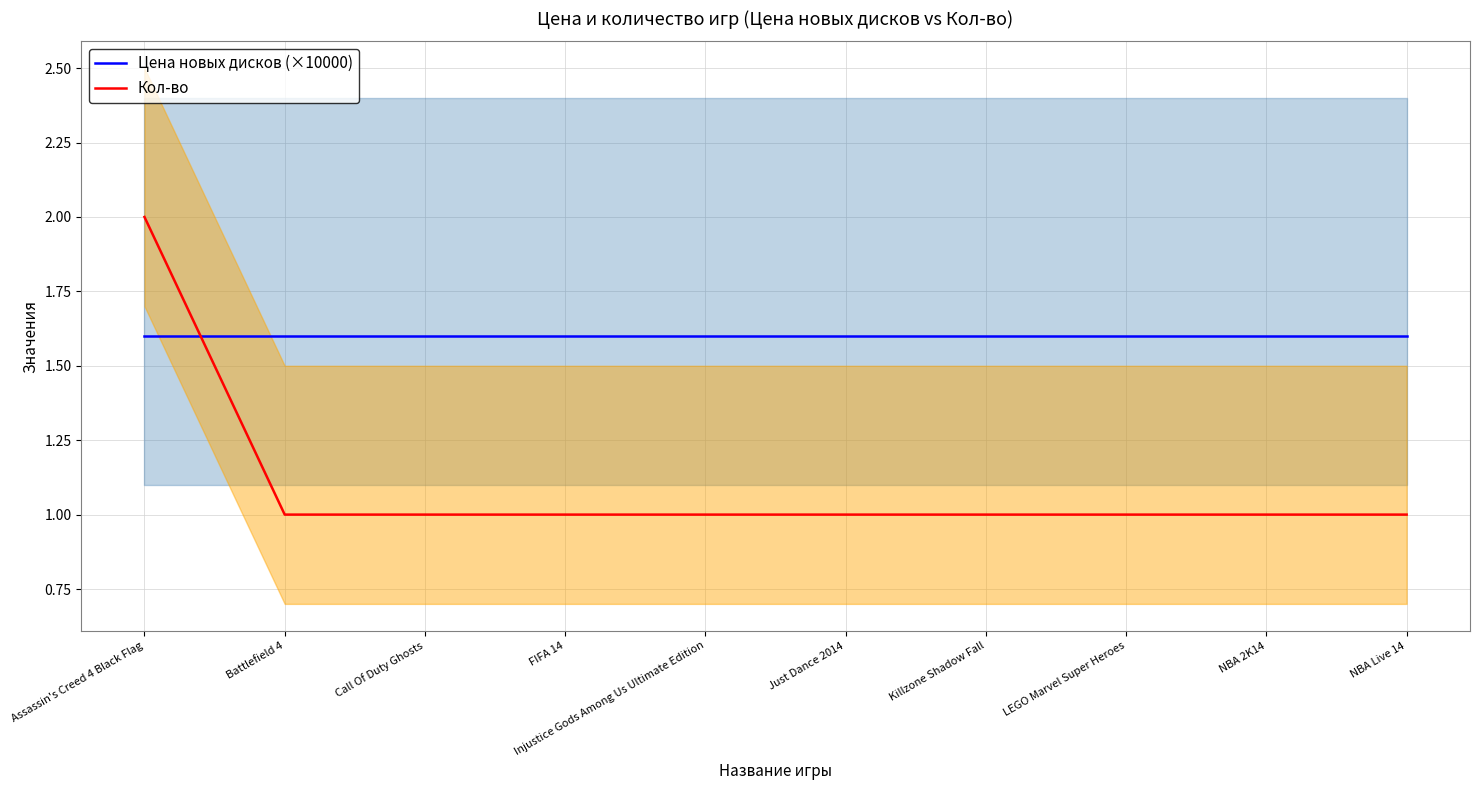

What is the maximum value shown in the chart?

2.0